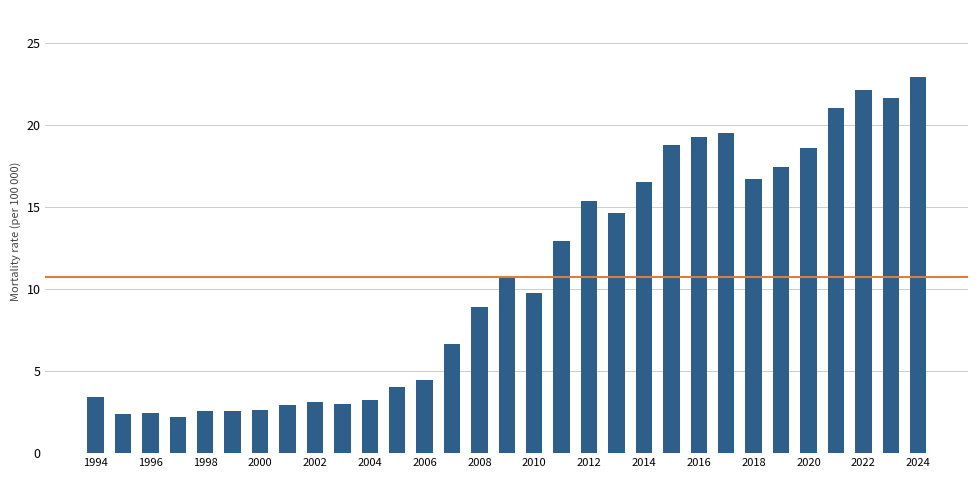

What is the maximum value shown in the chart?

22.9